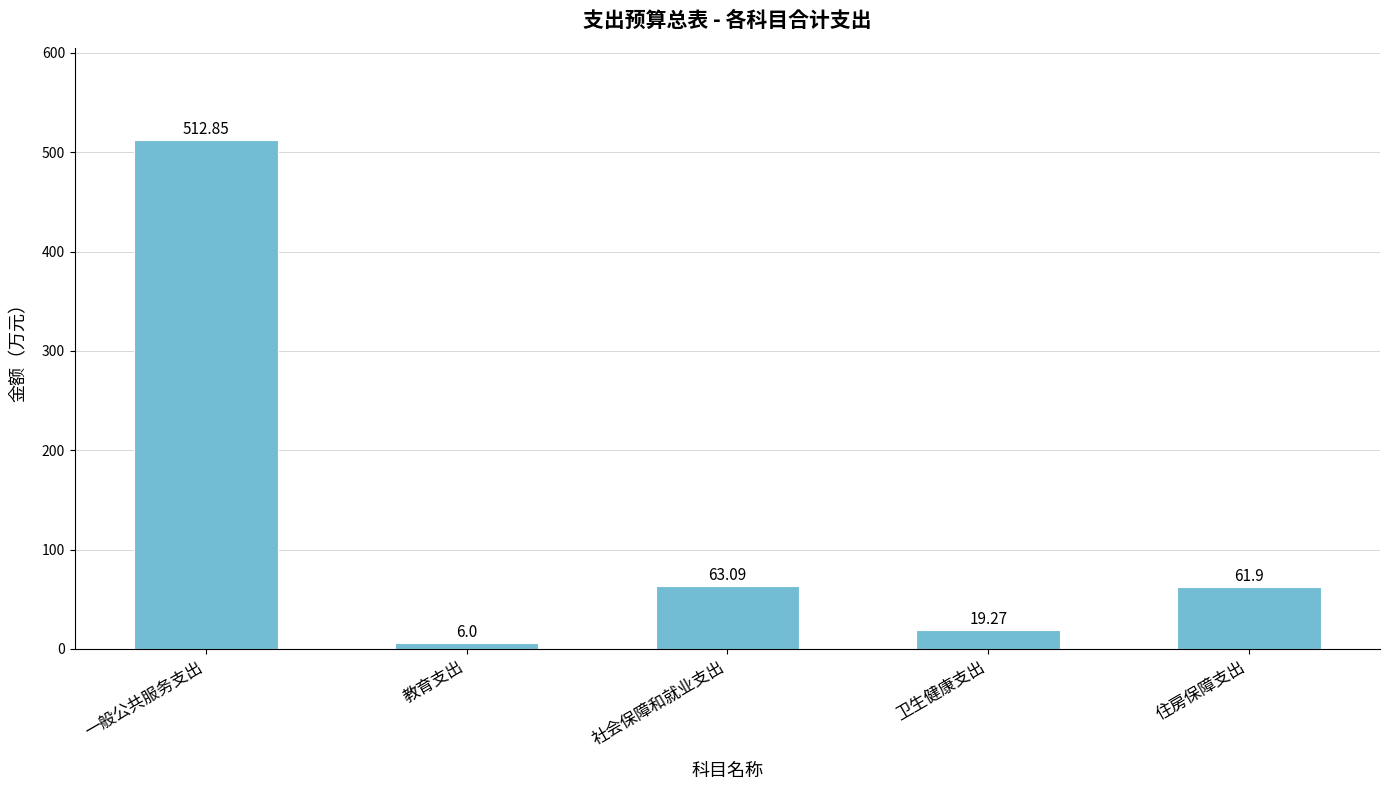

At which label does the data first exceed 61?

一般公共服务支出